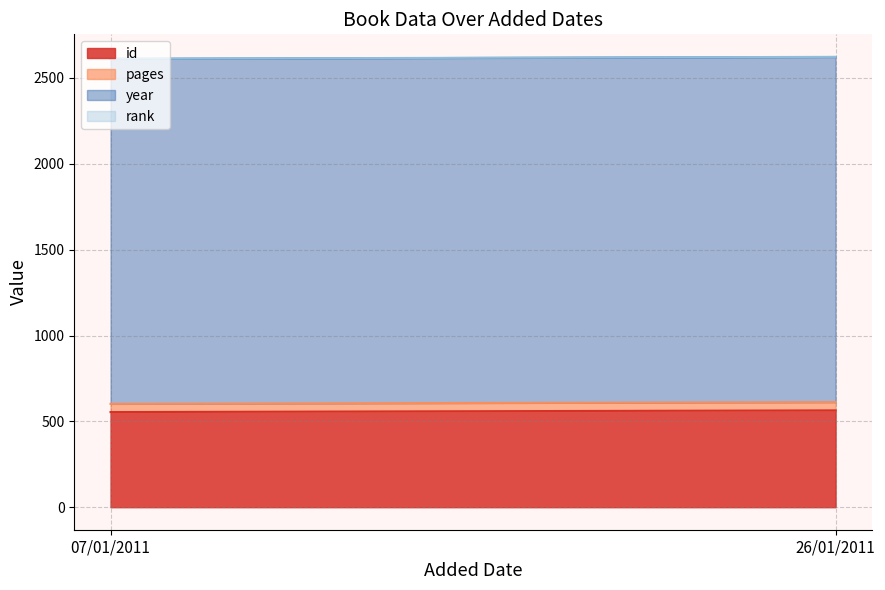

Which has a higher value, 26/01/2011 or 07/01/2011?

26/01/2011